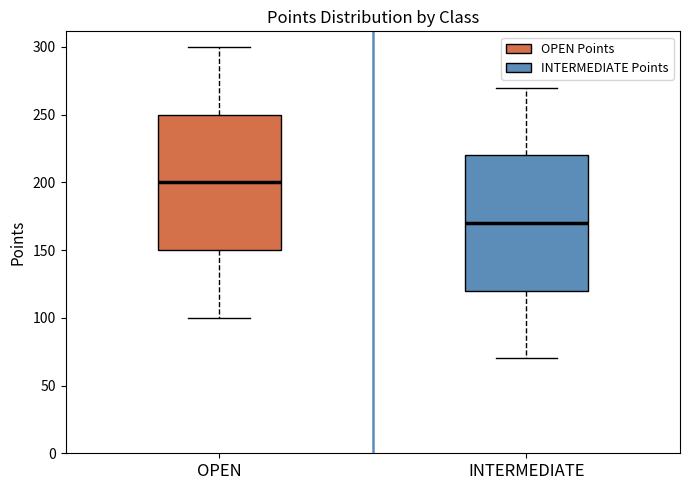

Reading left to right, read every box against the y-axis: the position of its median line, the range the box covers, and the ends of its whiskers. The values are not printed on the chart, so give them approximately, as read against the axis.

OPEN: median 200, box 150 to 250, whiskers 100 to 300
INTERMEDIATE: median 170, box 120 to 220, whiskers 70 to 270